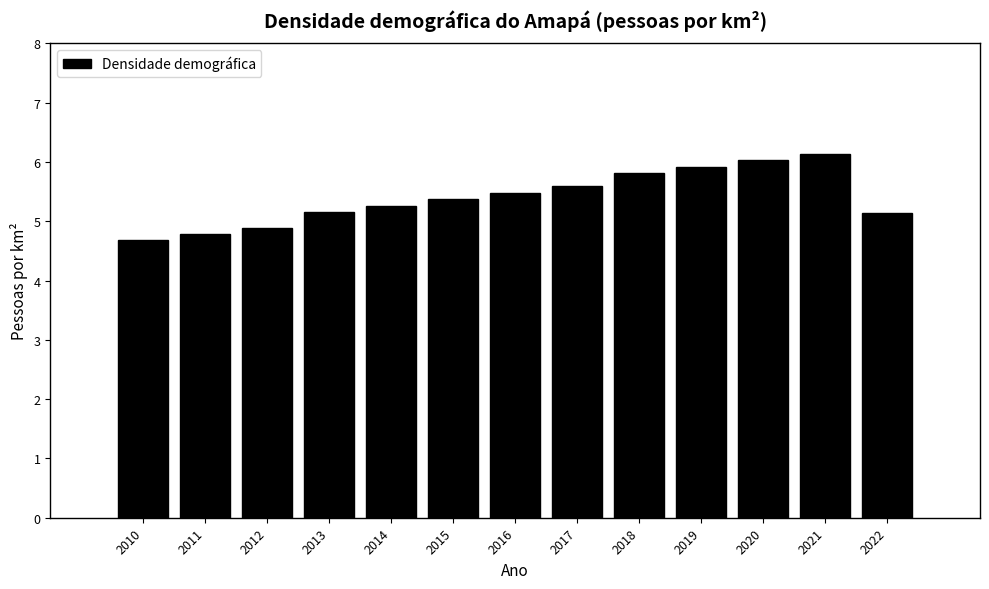

What is the value of the 12th bar from the left?

6.1